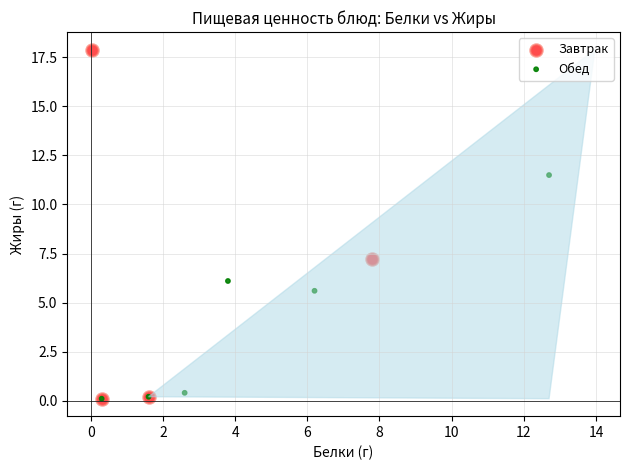

Which series has the widest spread of Y values?

Завтрак